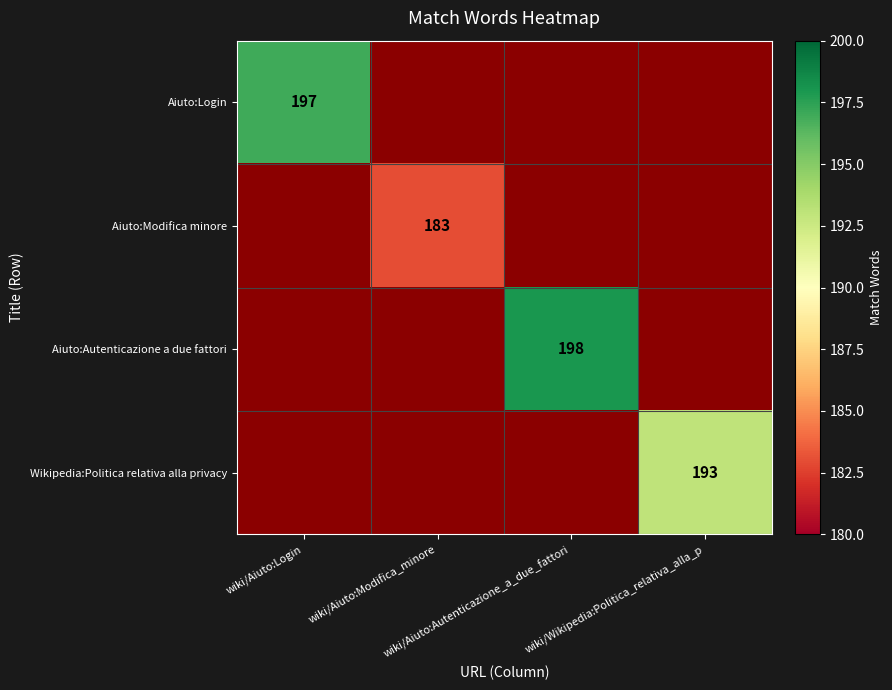

List the labels in order of Aiuto:Login value, largest first.

wiki/Aiuto:Login, wiki/Aiuto:Modifica_minore, wiki/Aiuto:Autenticazione_a_due_fattori, wiki/Wikipedia:Politica_relativa_alla_p